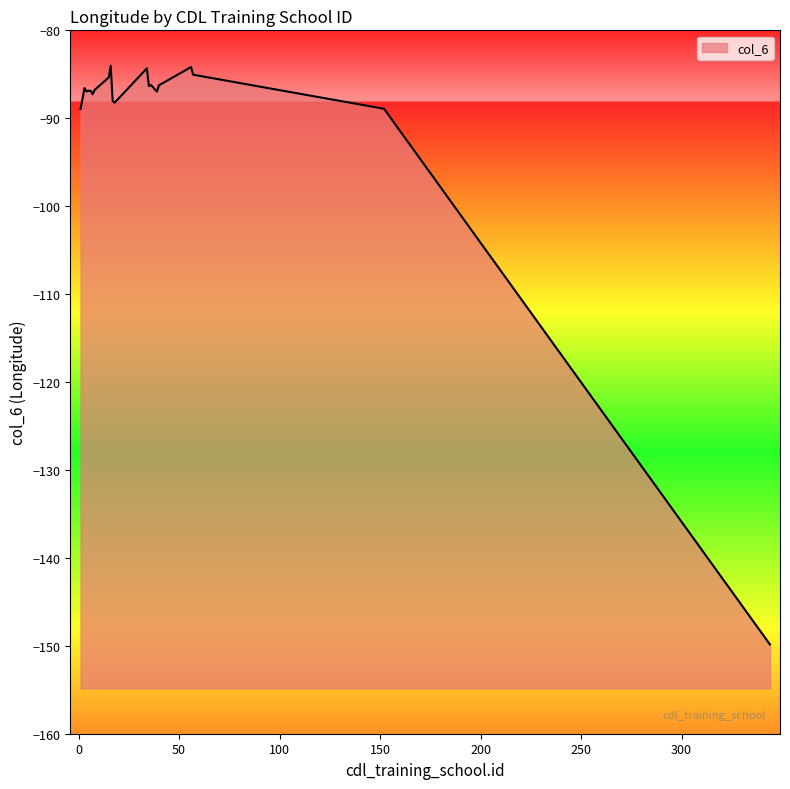

Reading right to left, extract all data points from this chart.

344=-149.8	152=-88.9	57=-85.0	56=-84.2	40=-86.3	39=-87.0	36=-86.2	35=-86.3	34=-84.3	18=-88.2	17=-88.1	16=-84.0	15=-85.4	8=-86.8	7=-87.3	6=-86.9	5=-86.9	4=-86.9	3=-86.6	1=-89.0